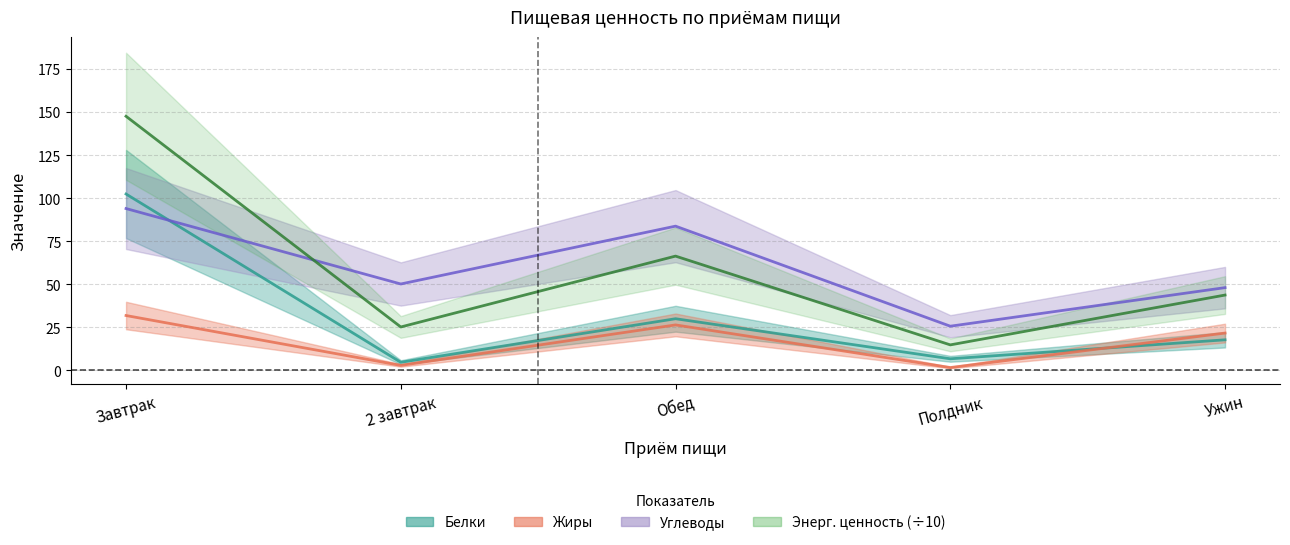

What is the label of the 2nd point from the left?

2 завтрак